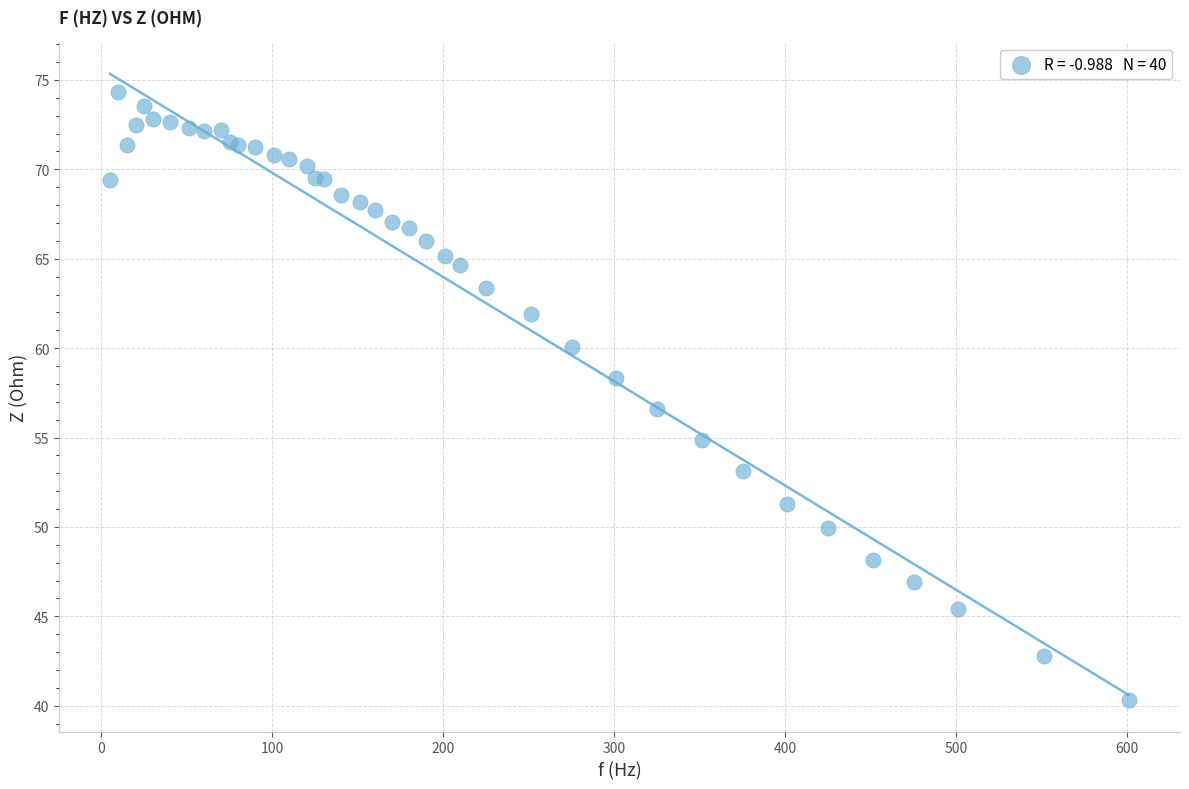

What Y value in the scatter plot is closest to 57?

56.6